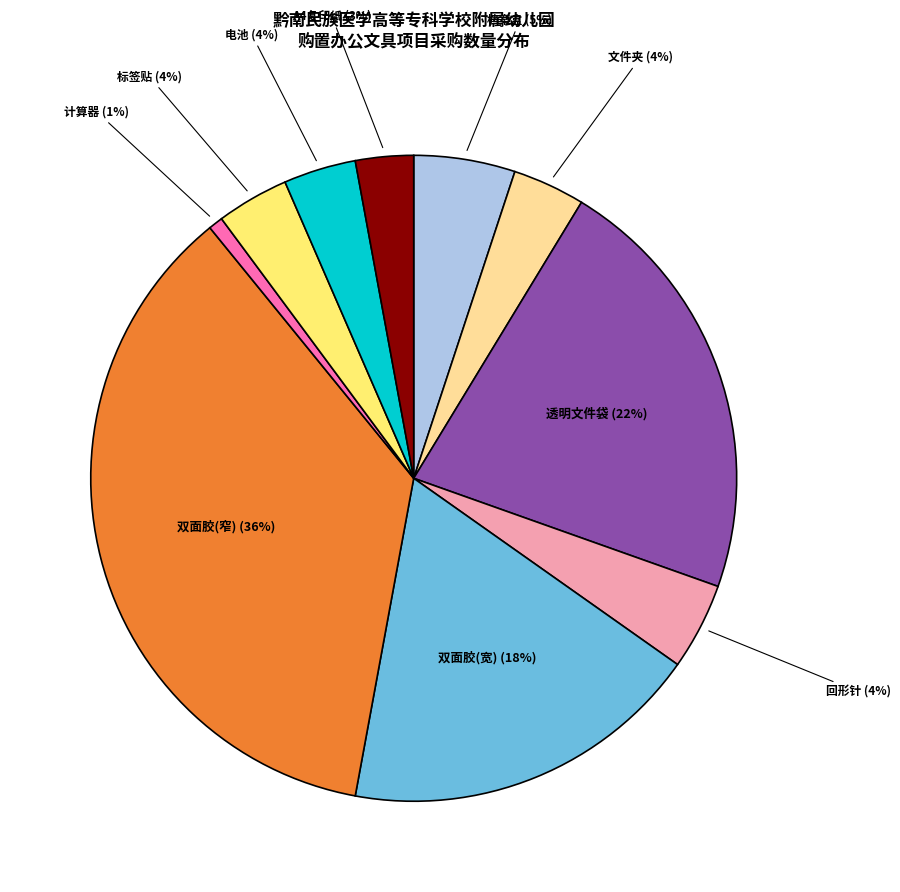

Is there any slice that represents more than half of the pie?

No